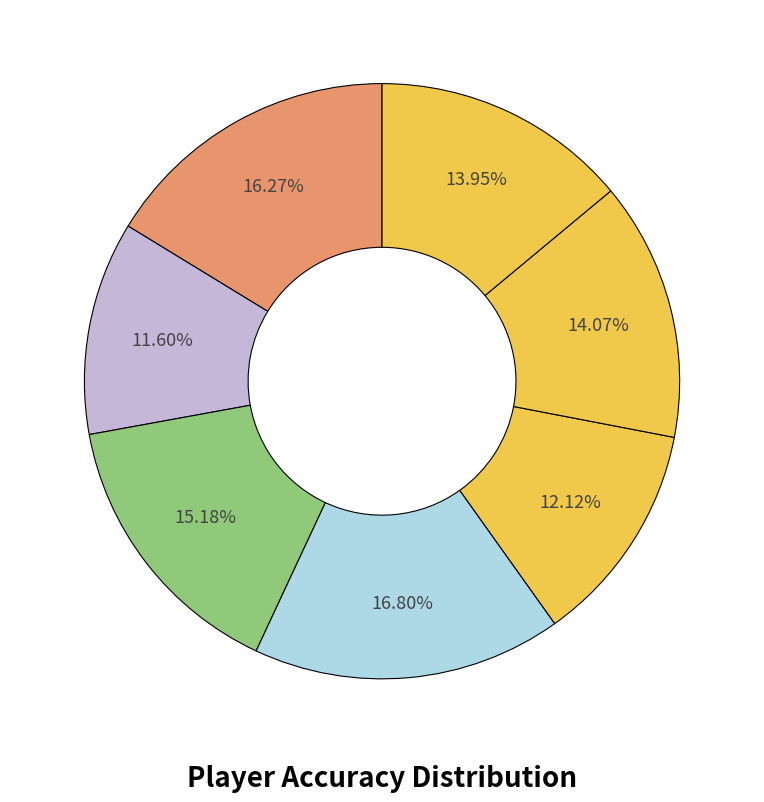

How many segments does this pie chart have?

7